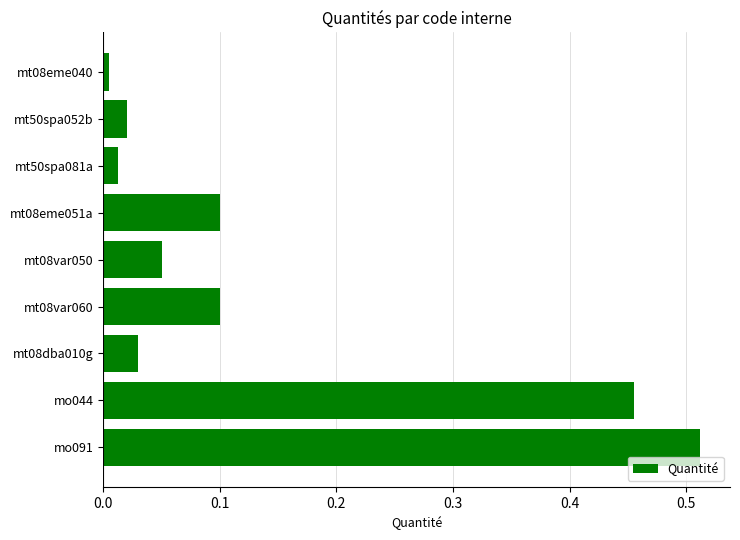

The value at mt08var060 is 0.0. True or false?

False